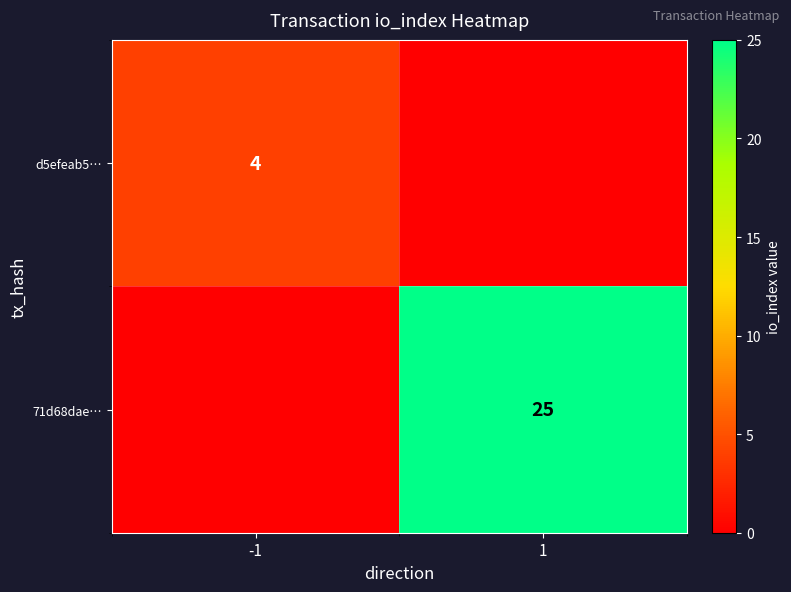

The value of 71d68dae… at 1 is 16. True or false?

False